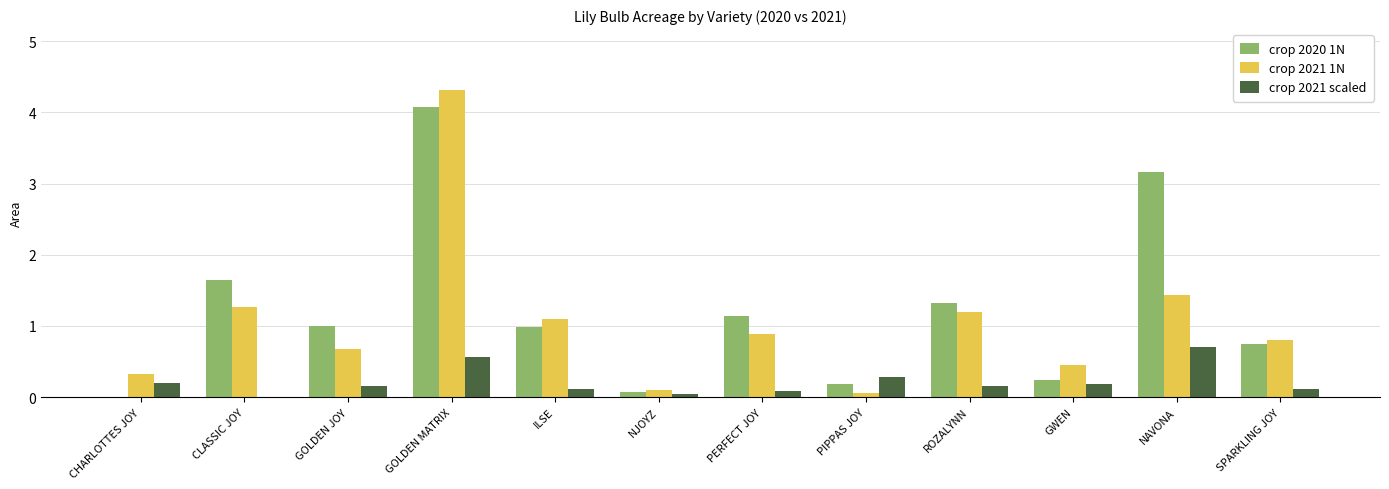

Which series has the largest total across all categories?

crop 2020 1N